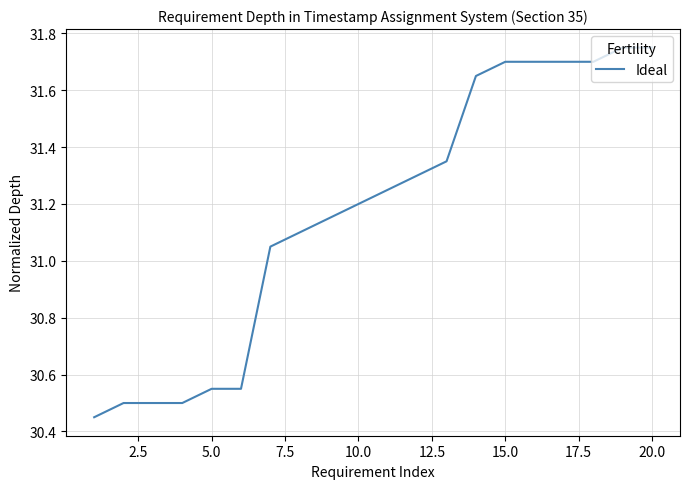

What is the difference between the maximum and minimum values?

1.3